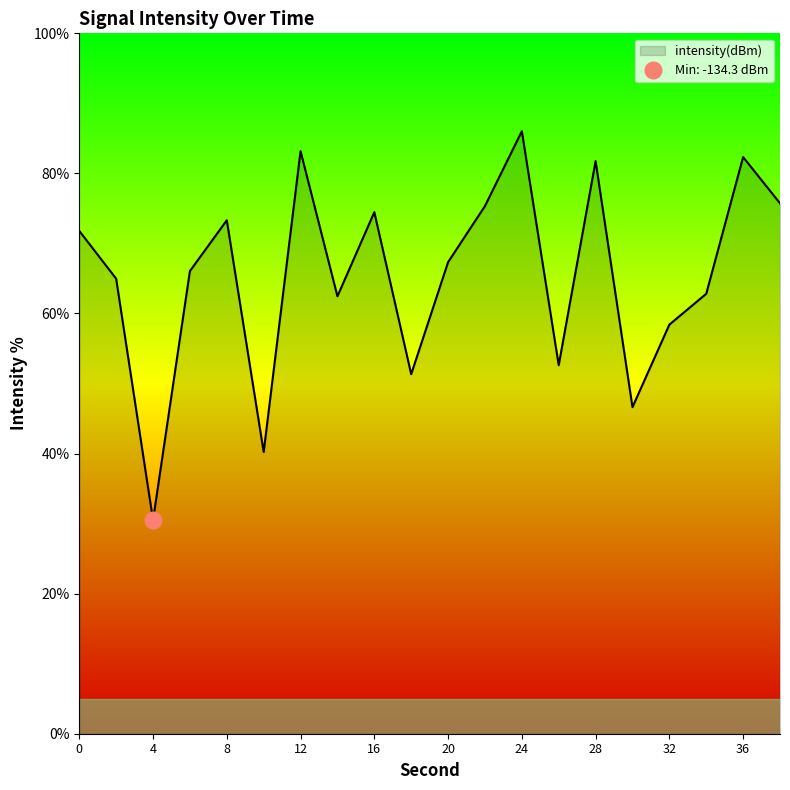

Reading right to left, list all the values displayed in this chart.

75.7	82.3	62.8	58.4	46.6	81.8	52.6	86.0	75.3	67.3	51.3	74.5	62.5	83.2	40.2	73.3	66.1	30.5	65.0	71.8